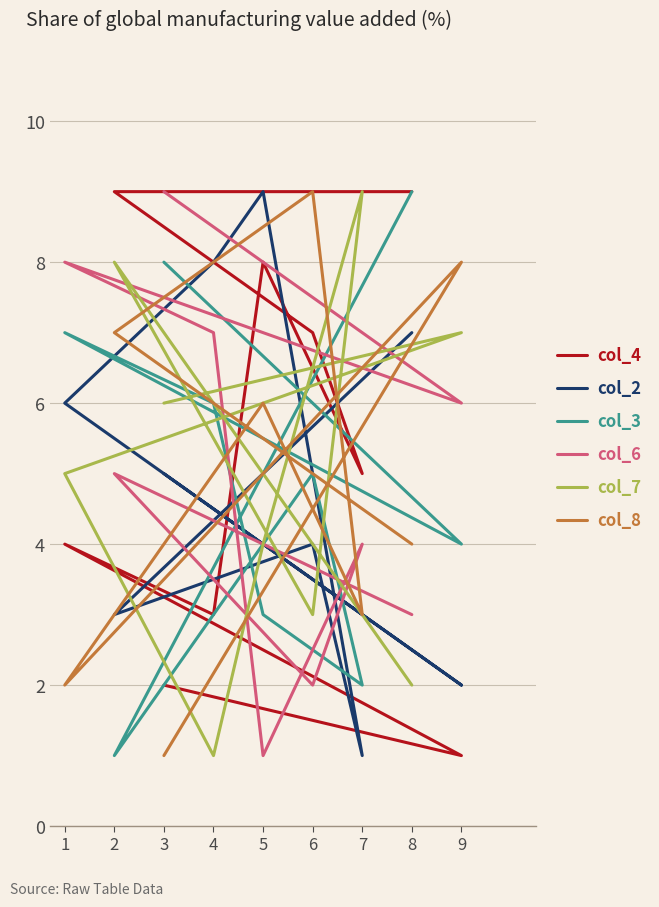

Where is col_4 nearest to the value 5?

7